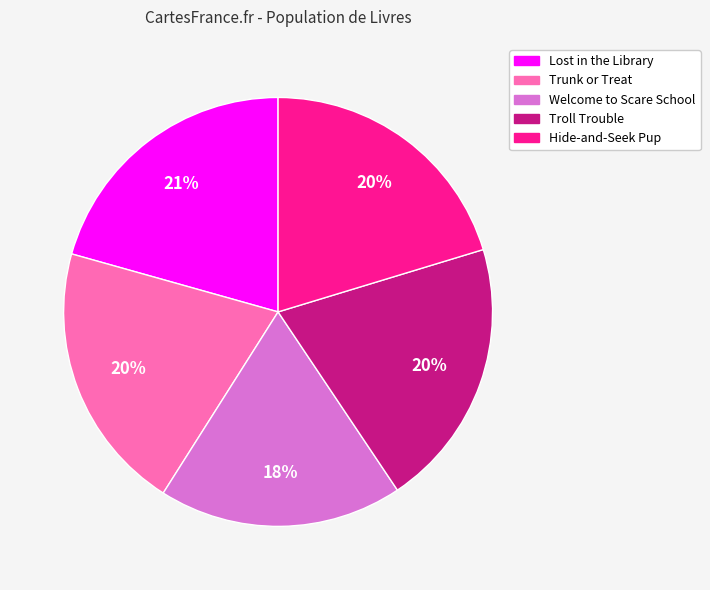

To the nearest percent, what is the average slice percentage?

20%